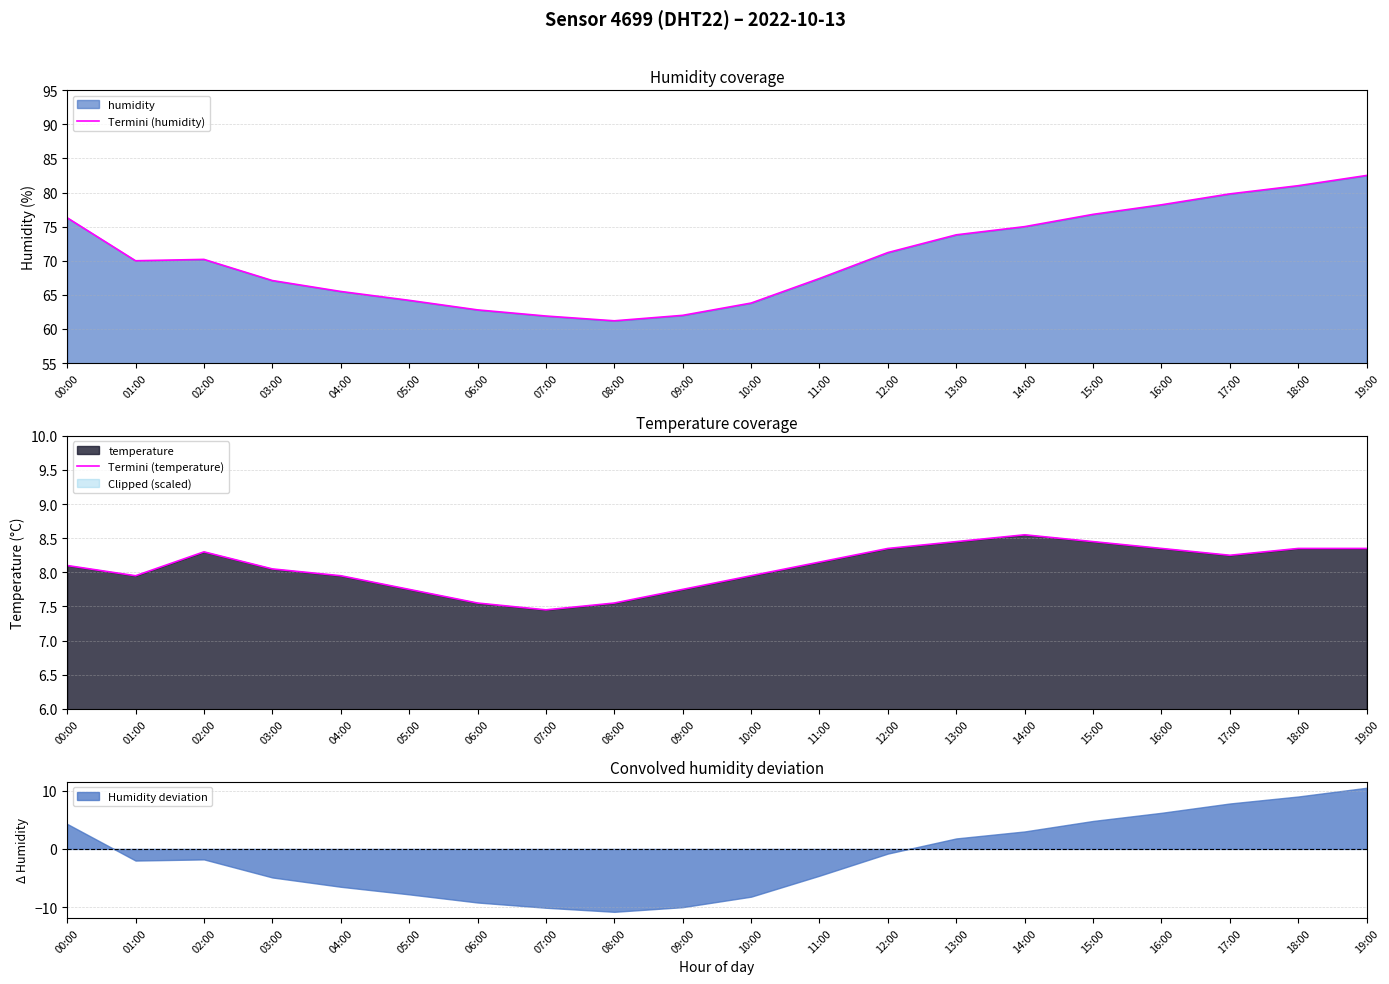

What is the sum of the Termini (temperature) values at 18:00 and 17:00?

16.6